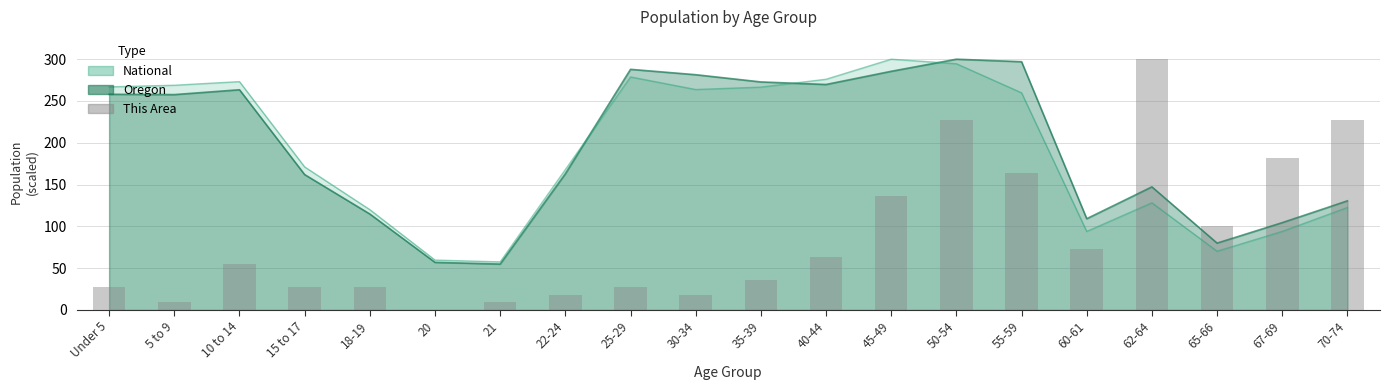

What value does the data have at 40-44?

63.6